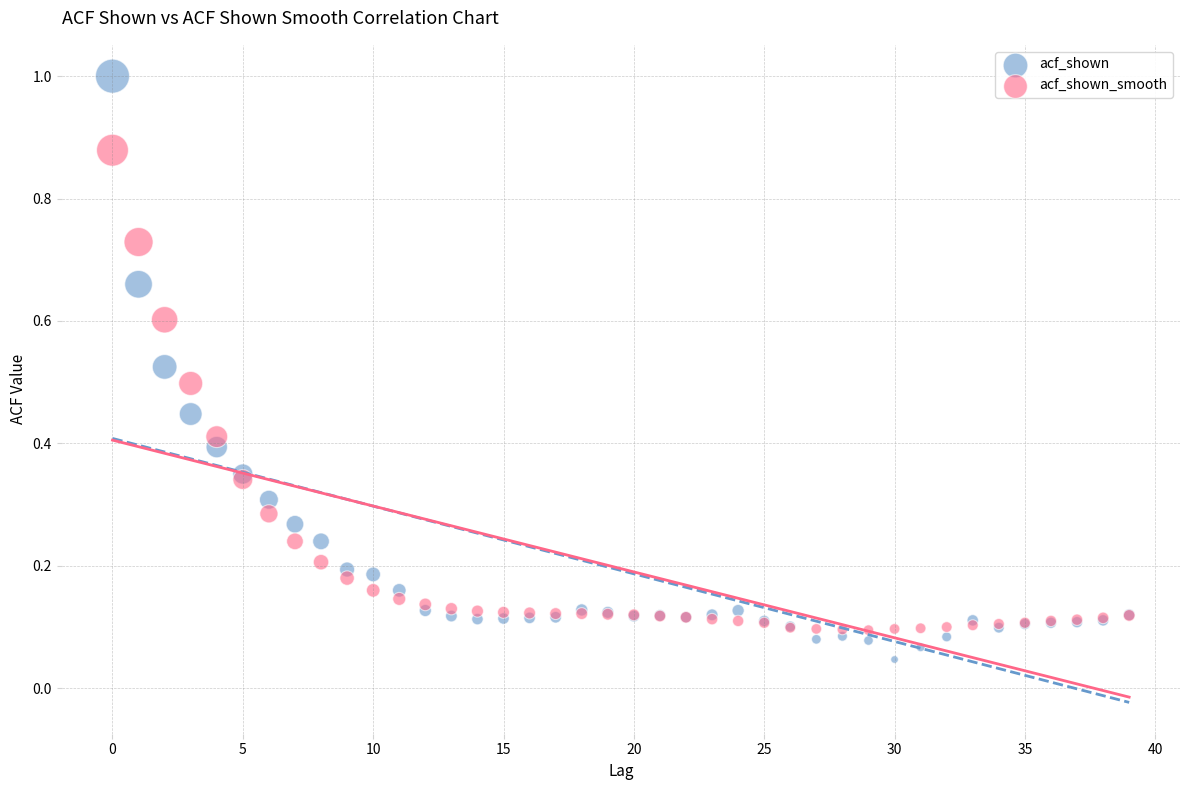

Which series has the largest Y range (max minus min)?

acf_shown